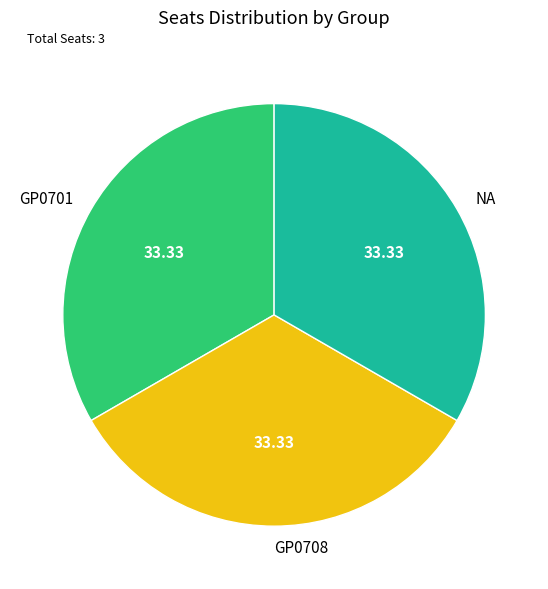

The GP0701 slice represents 48% of the pie. True or false?

False